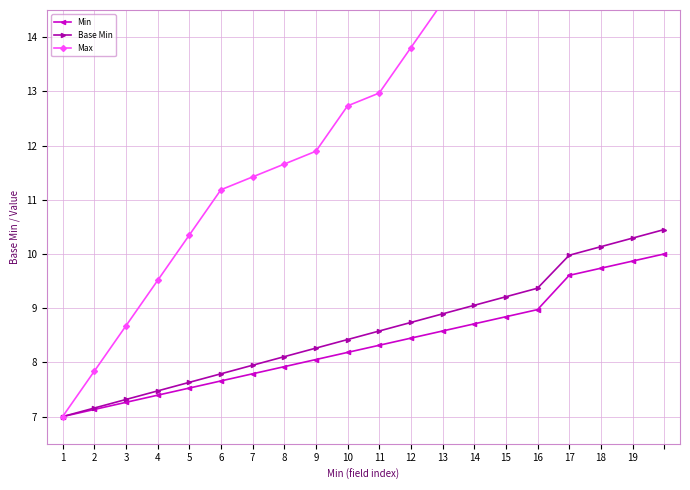

Which series has the widest spread of values?

Max